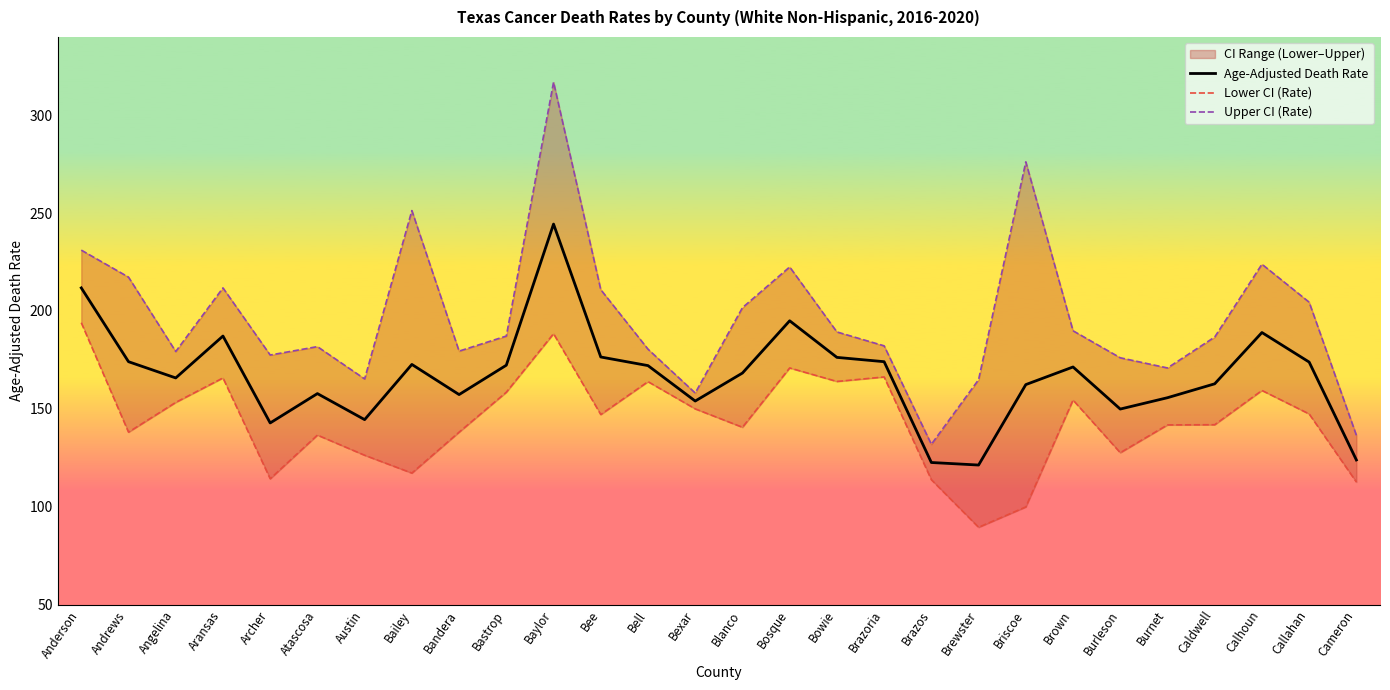

What is the label of the 21st point from the right?

Bailey